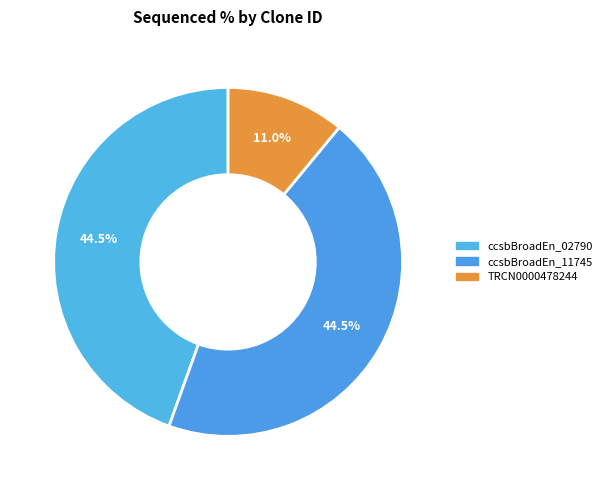

How many segments does this pie chart have?

3